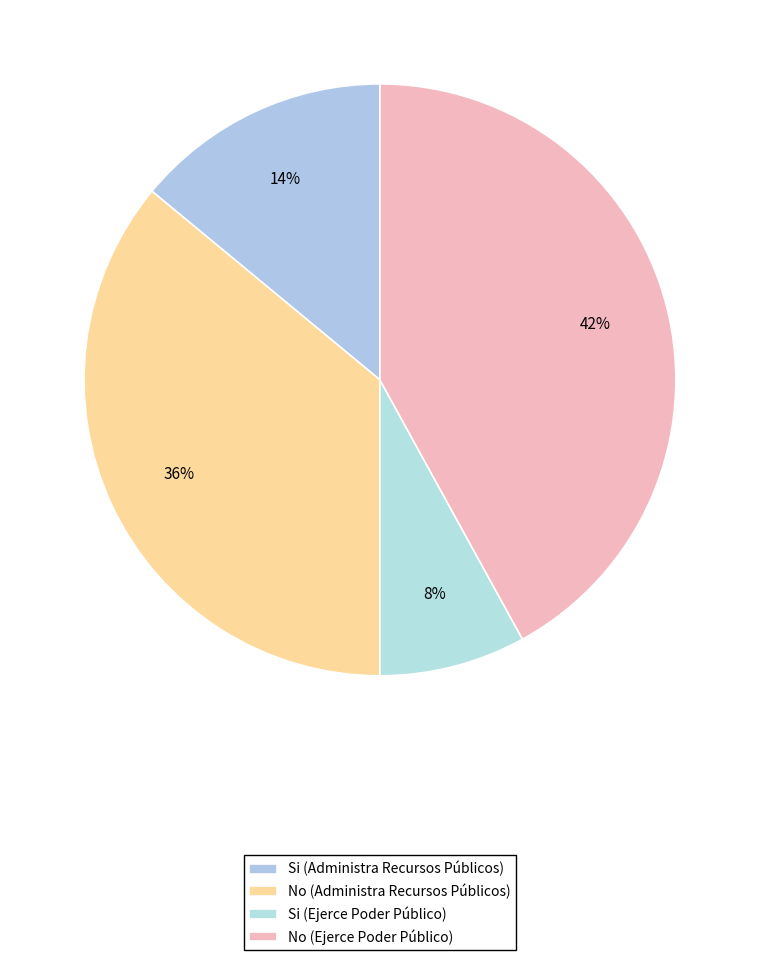

How many segments does this pie chart have?

4